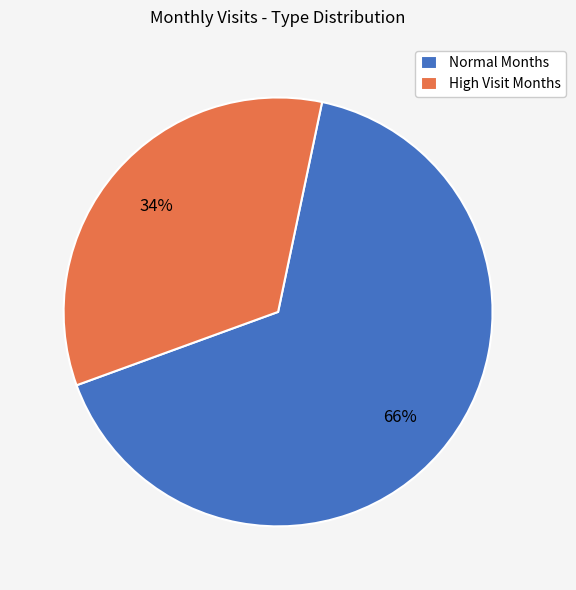

Which has a higher value, Normal Months or High Visit Months?

Normal Months